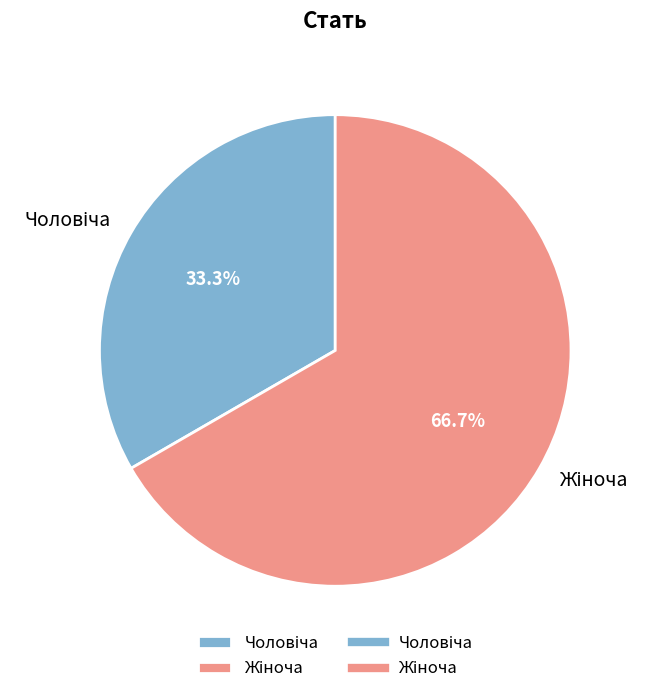

Is there a majority slice in this chart?

Yes